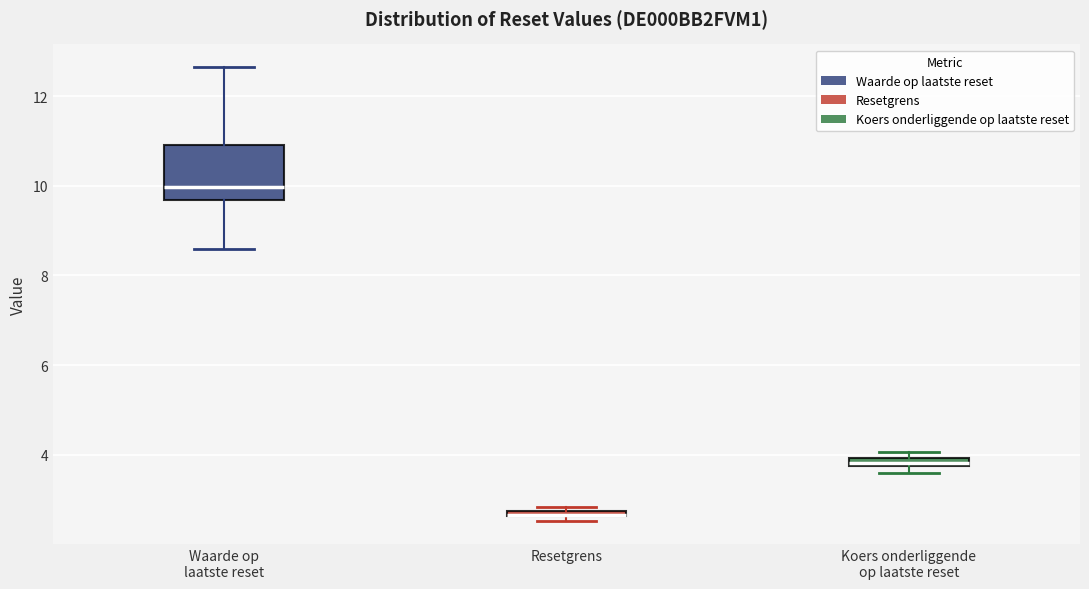

Where is the lower edge of the box for Resetgrens on the y-axis? The values are not printed on the chart, so give them approximately, as read against the axis.

2.6